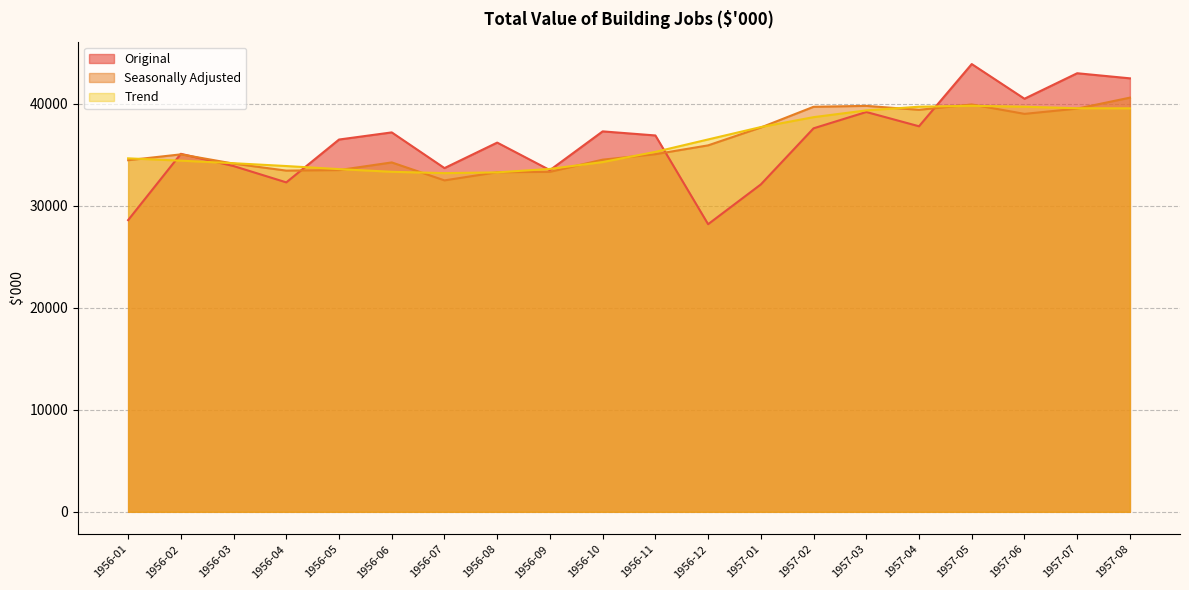

Is it true that Trend equals 33280 at 1956-08?

True